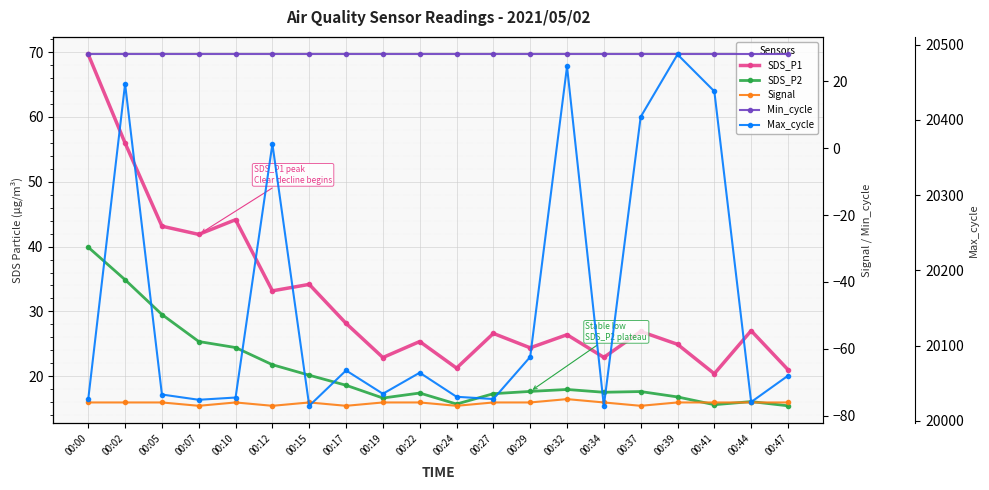

What is the average value of the Signal series?

-76.2